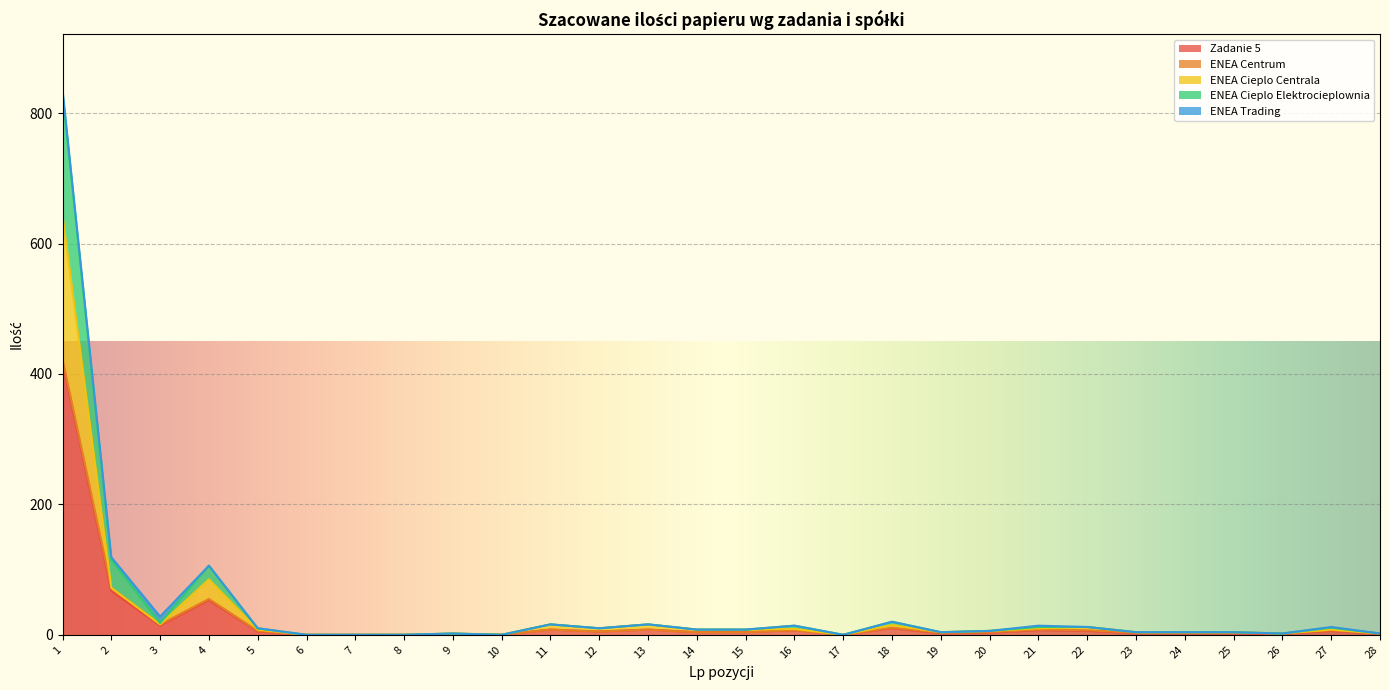

True or false: Zadanie 5 has more than 1 points higher than both neighbors.

True